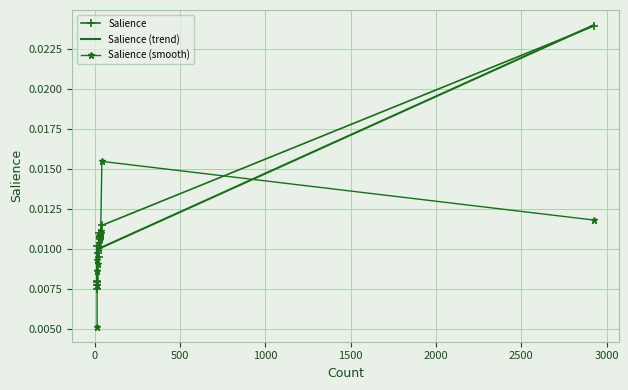

Rank the series at much from highest to lowest value.

Salience, Salience (trend), Salience (smooth)